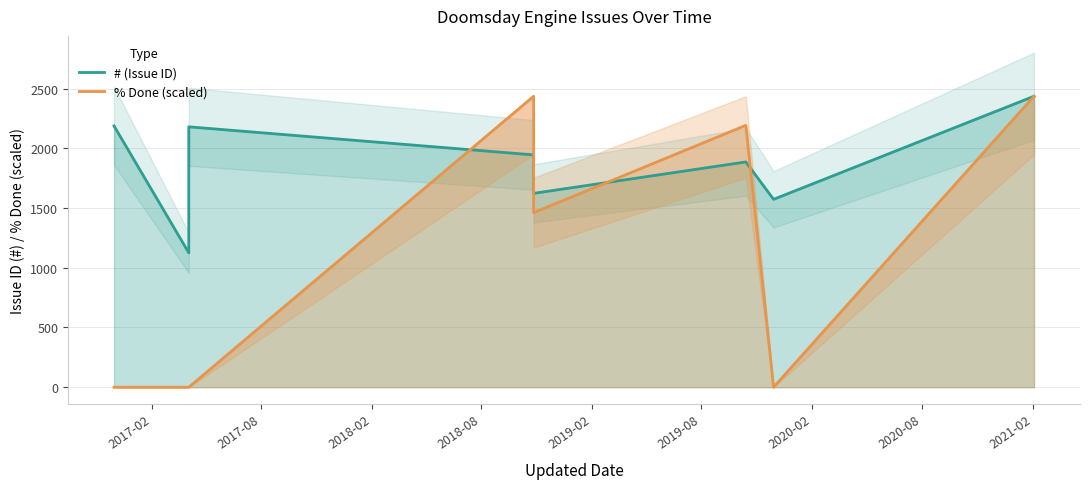

Does the chart display data point markers on the line(s)?

No